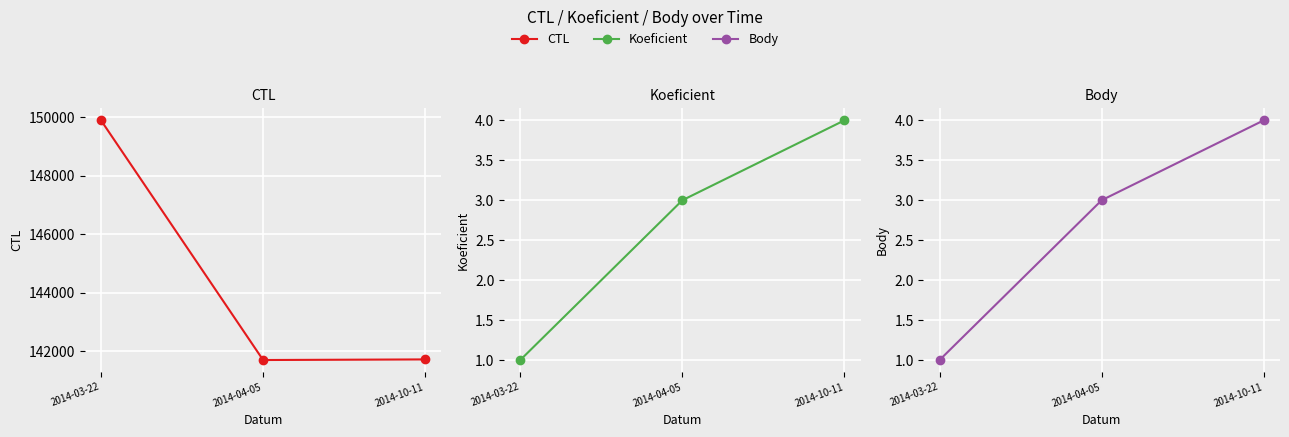

How many data points in Koeficient are less than 3?

1